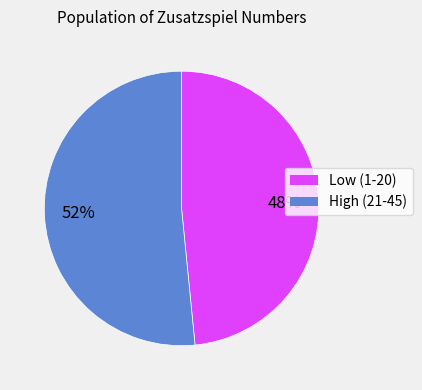

Does any single category account for the majority?

Yes